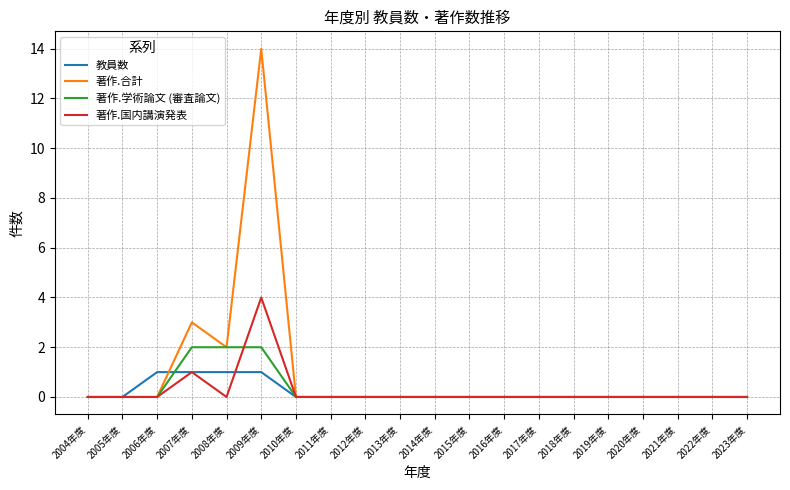

What is the greatest value displayed?

14